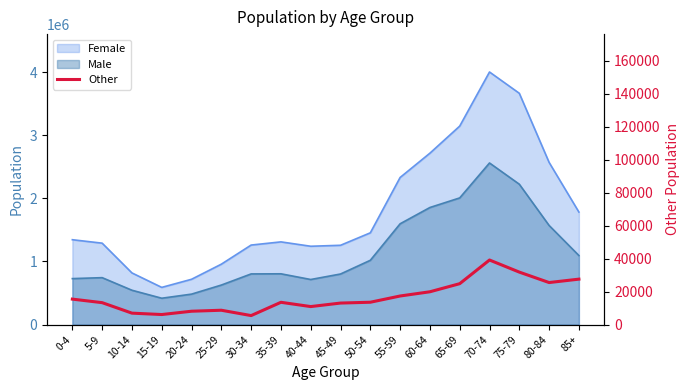

How many values are below 13544?

9